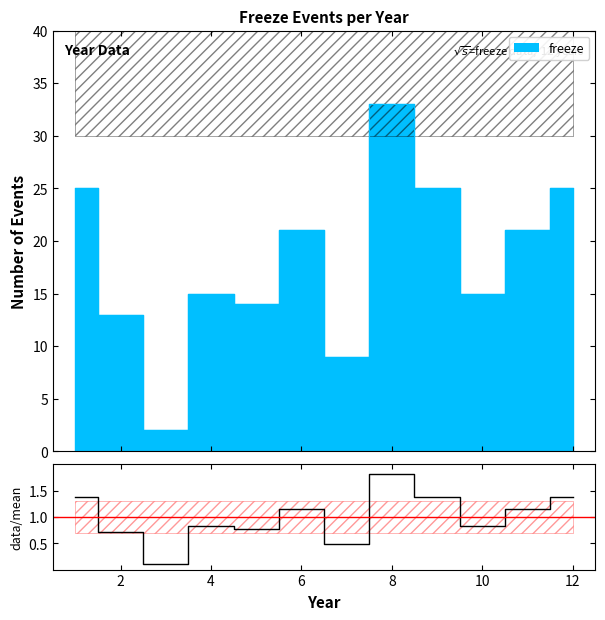

Does the chart display data point markers on the line(s)?

No